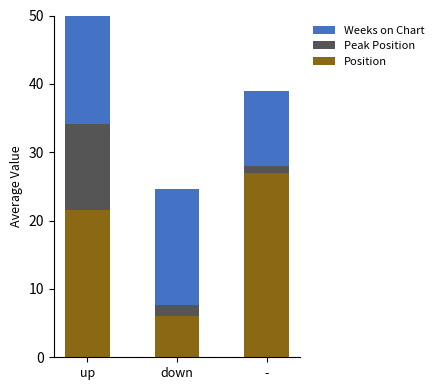

The Position series shows 21.5 at up. True or false?

True